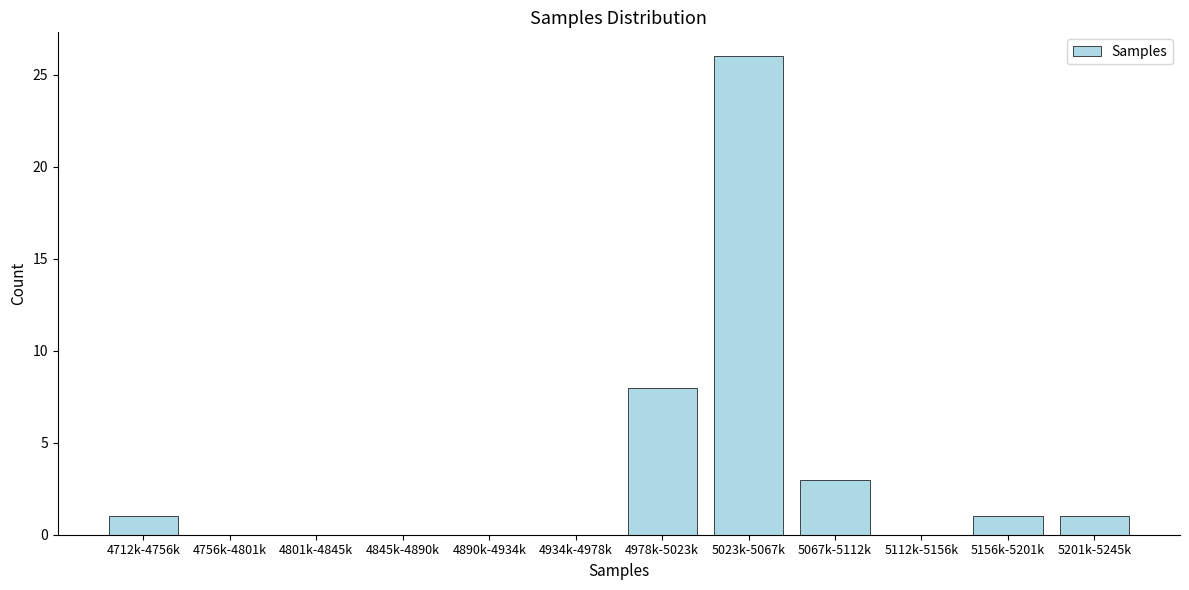

Reading left to right, what are all the values shown in this chart?

4712k-4756k=1	4756k-4801k=0	4801k-4845k=0	4845k-4890k=0	4890k-4934k=0	4934k-4978k=0	4978k-5023k=8	5023k-5067k=26	5067k-5112k=3	5112k-5156k=0	5156k-5201k=1	5201k-5245k=1